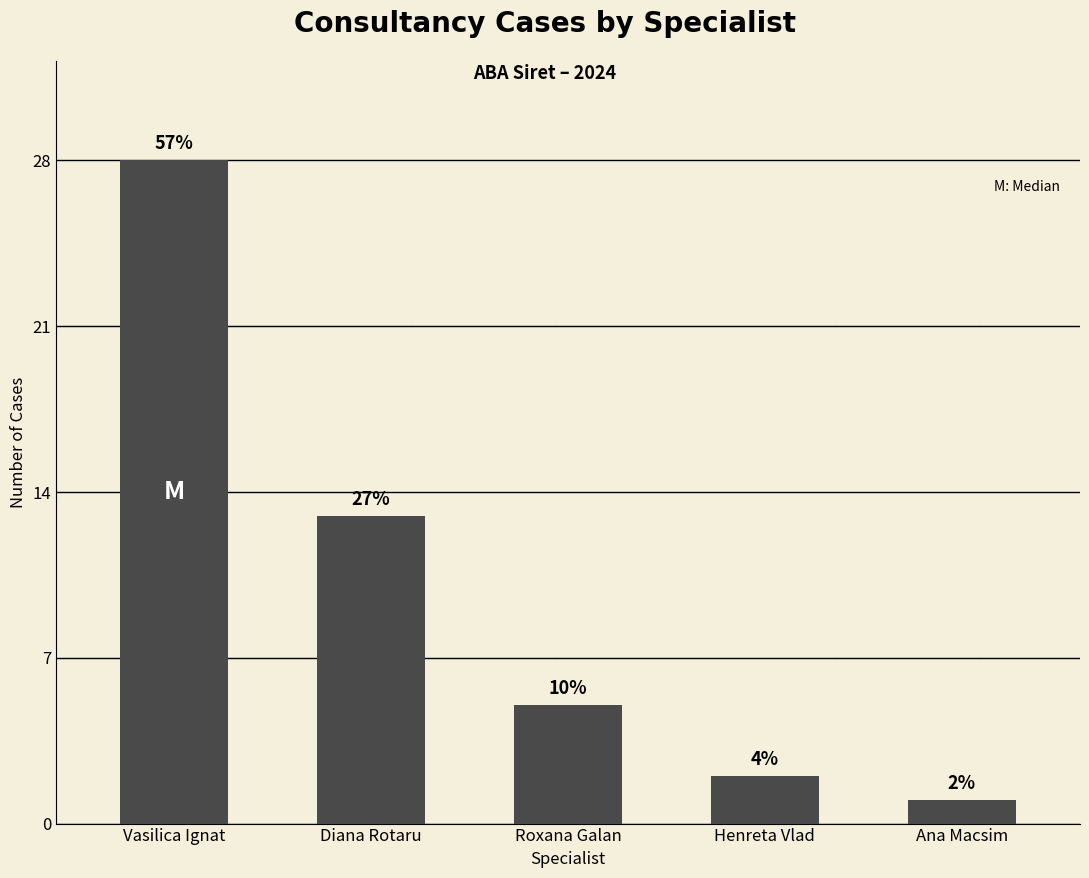

Is it true that the value at Diana Rotaru is 7?

False